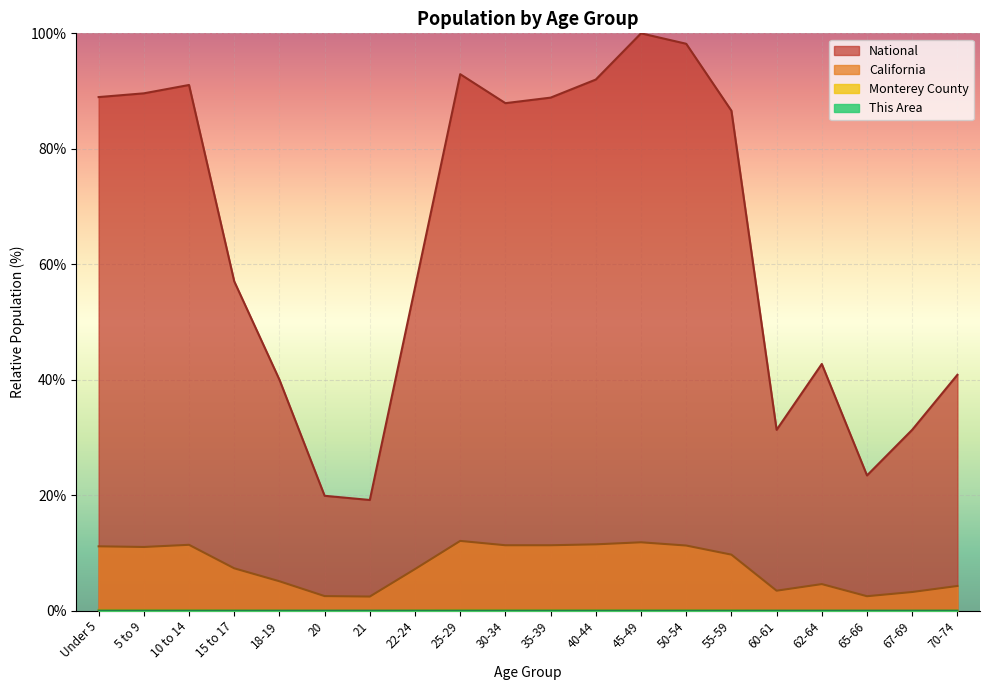

Rank the series at 35-39 from highest to lowest value.

National, California, Monterey County, This Area